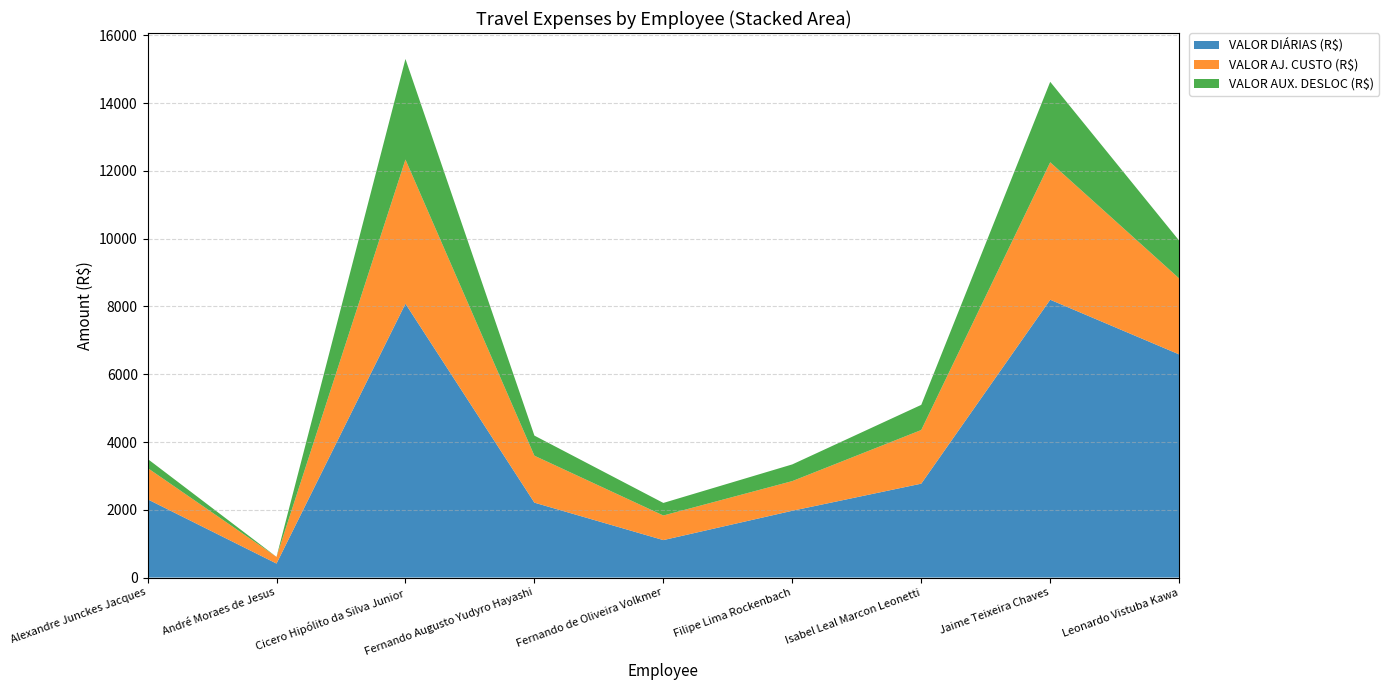

Reading left to right, transcribe all the data shown in this chart.

VALOR DIÁRIAS (R$): Alexandre Junckes Jacques=2310.2	André Moraes de Jesus=412.3	Cicero Hipólito da Silva Junior=8081.9	Fernando Augusto Yudyro Hayashi=2210.0	Fernando de Oliveira Volkmer=1105.0	Filipe Lima Rockenbach=1970.6	Isabel Leal Marcon Leonetti=2770.7	Jaime Teixeira Chaves=8199.0	Leonardo Vistuba Kawa=6585.3
VALOR AJ. CUSTO (R$): Alexandre Junckes Jacques=923.5	André Moraes de Jesus=197.9	Cicero Hipólito da Silva Junior=4255.0	Fernando Augusto Yudyro Hayashi=1385.4	Fernando de Oliveira Volkmer=725.7	Filipe Lima Rockenbach=875.8	Isabel Leal Marcon Leonetti=1583.3	Jaime Teixeira Chaves=4057.0	Leonardo Vistuba Kawa=2243.0
VALOR AUX. DESLOC (R$): Alexandre Junckes Jacques=268.7	André Moraes de Jesus=0.0	Cicero Hipólito da Silva Junior=2968.7	Fernando Augusto Yudyro Hayashi=593.8	Fernando de Oliveira Volkmer=371.1	Filipe Lima Rockenbach=492.7	Isabel Leal Marcon Leonetti=742.2	Jaime Teixeira Chaves=2374.8	Leonardo Vistuba Kawa=1116.3